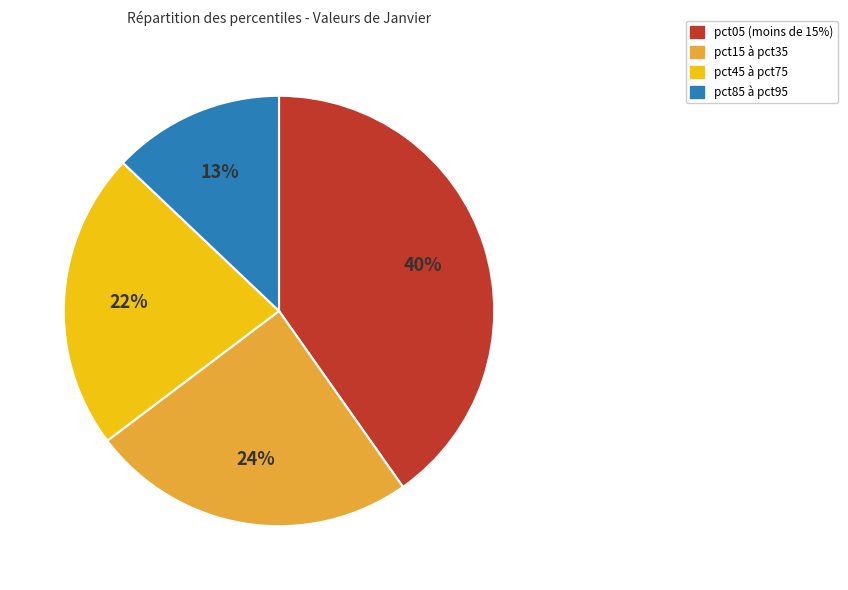

Is there a majority slice in this chart?

No